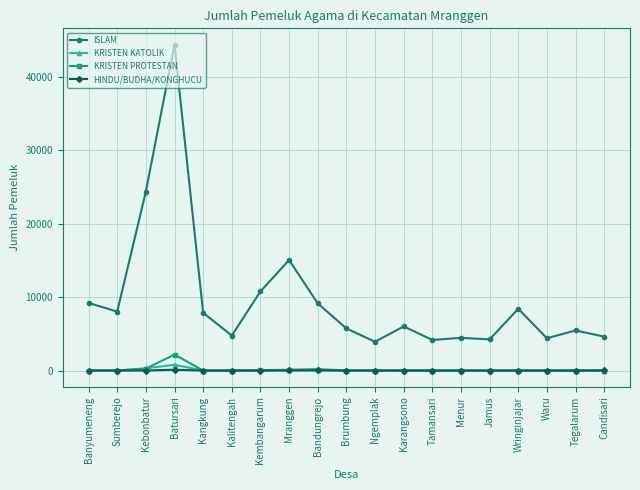

True or false: HINDU/BUDHA/KONGHUCU and ISLAM intersect in this chart.

False